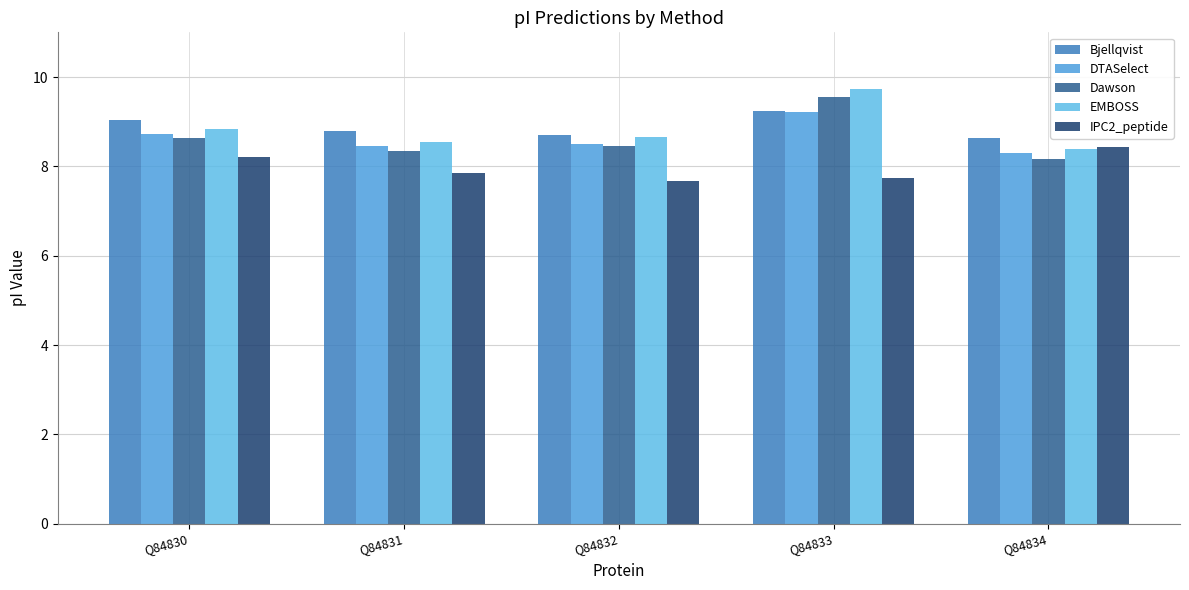

What is the spread (max minus min) of values at Q84833?

2.0